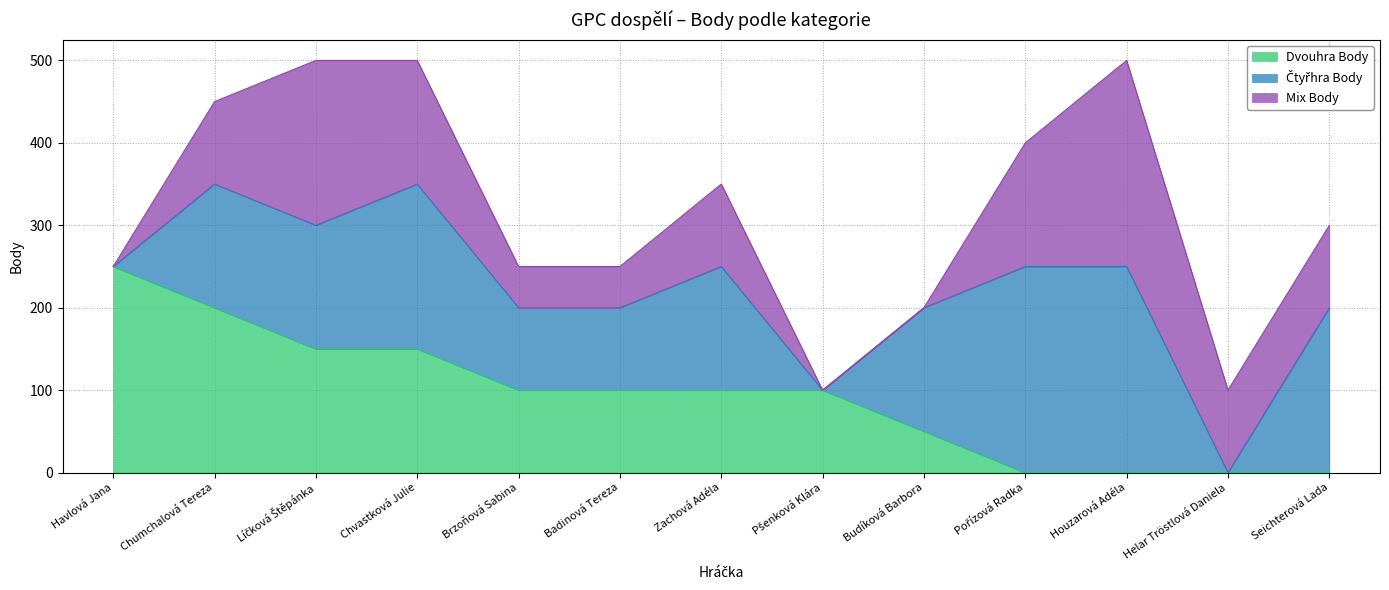

True or false: Dvouhra Body has a value of 36 at Pšenková Klára.

False